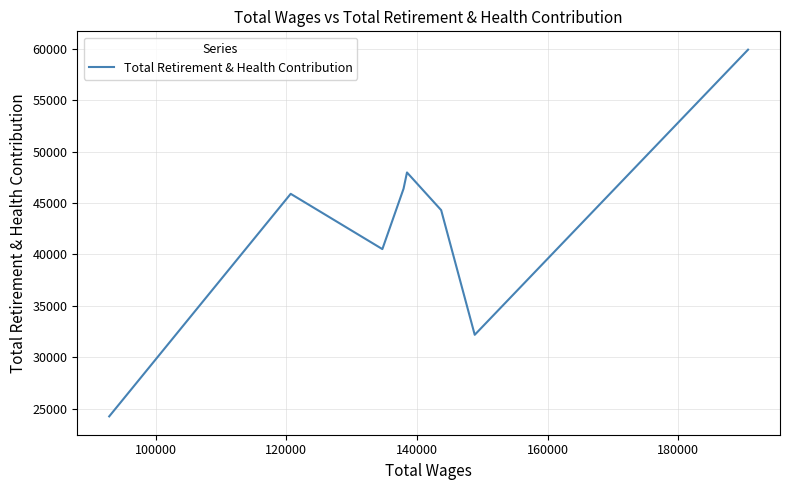

What is the maximum value shown in the chart?

59922